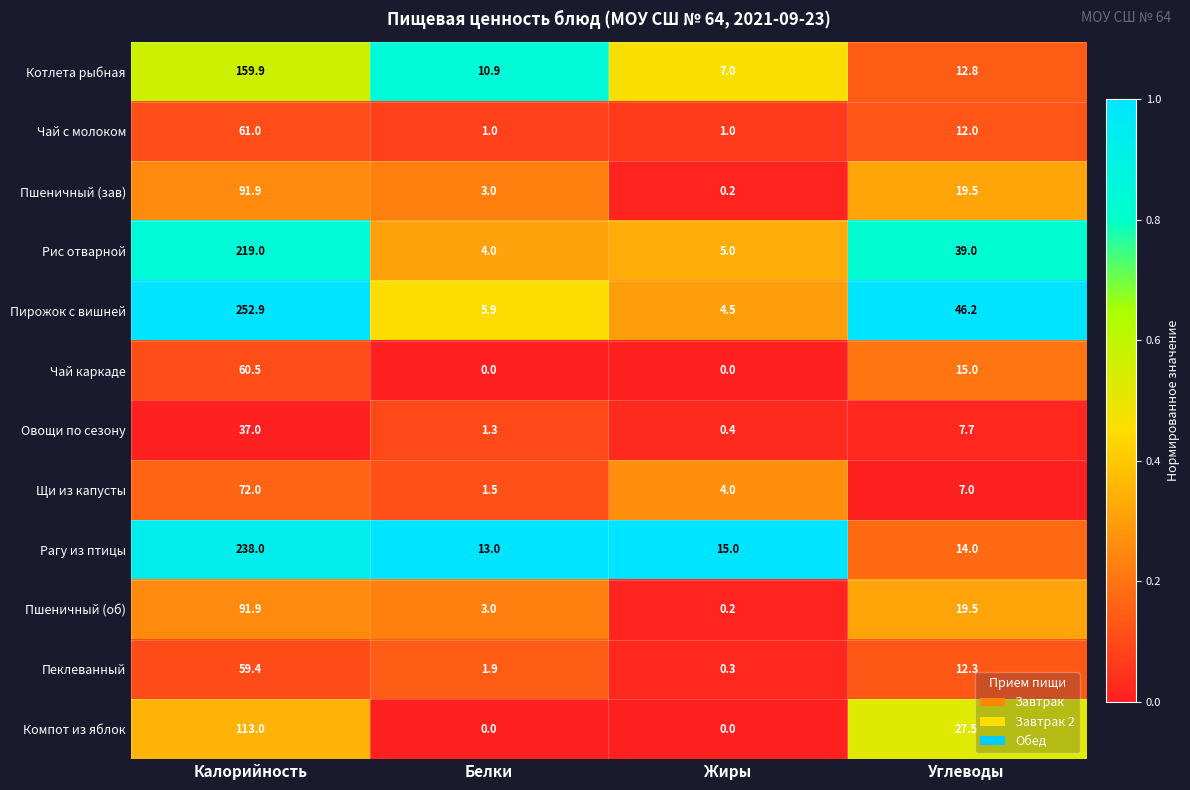

The value of Котлета рыбная at Калорийность is 236.1. True or false?

False